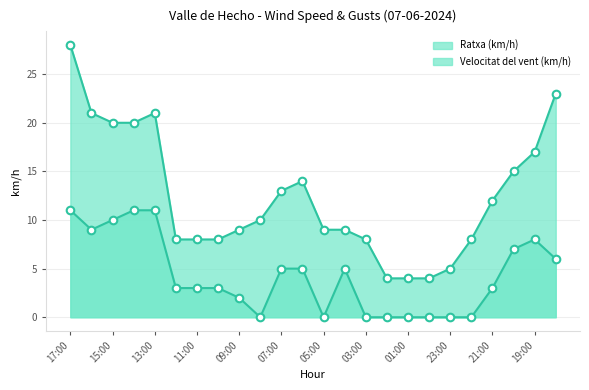

At which category is the sum across all series the highest?

17:00